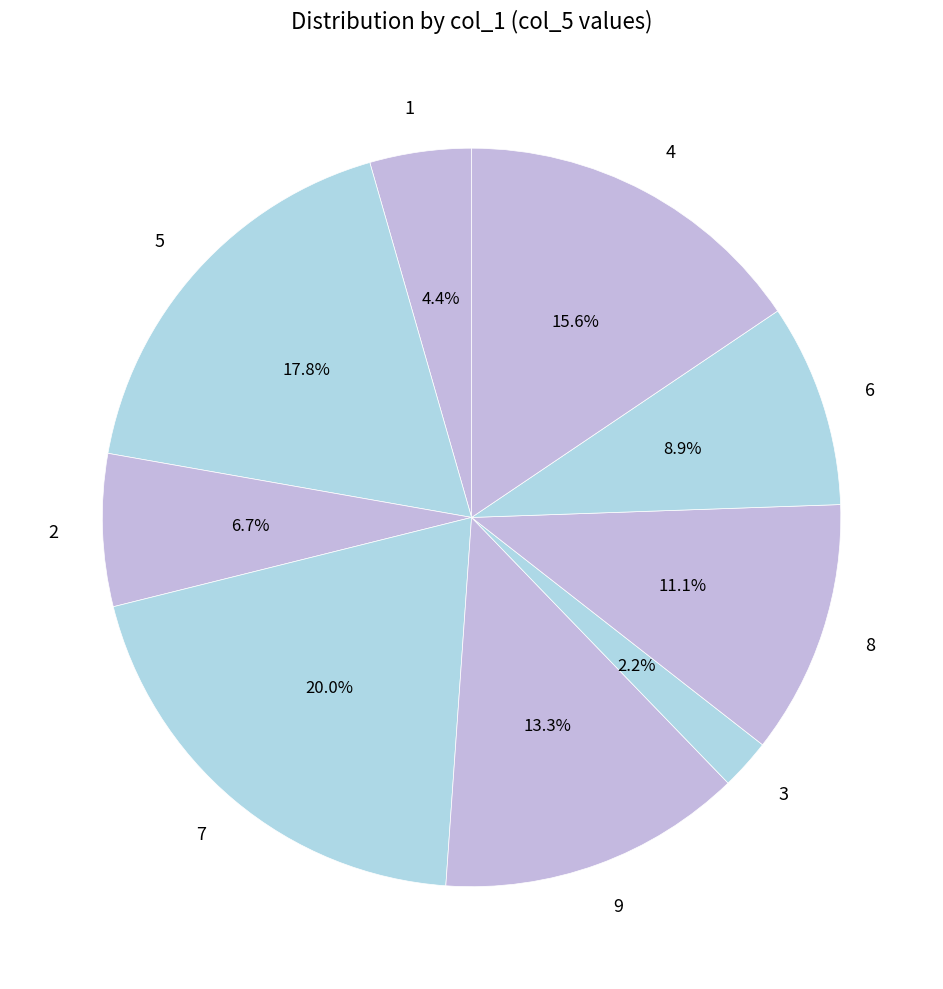

Between 6 and 8, which is larger?

8